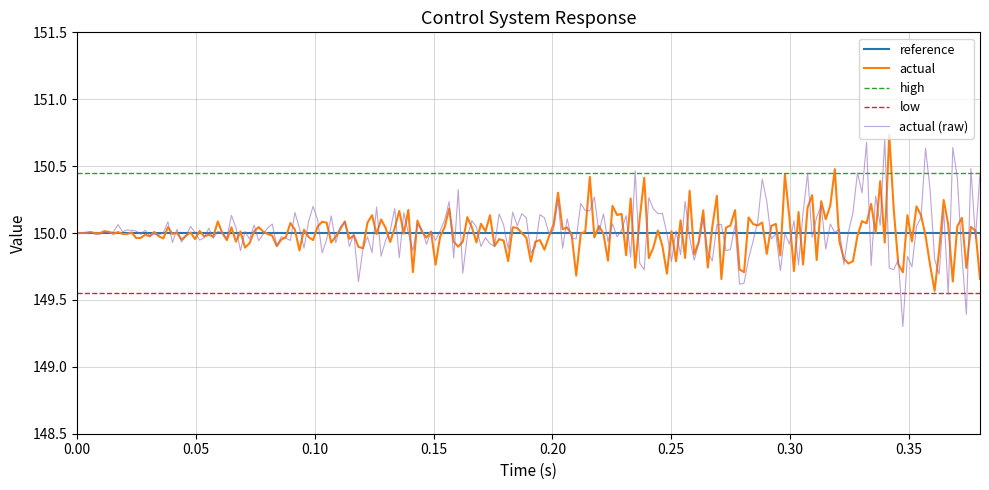

Which series has the widest spread of values?

actual (raw)